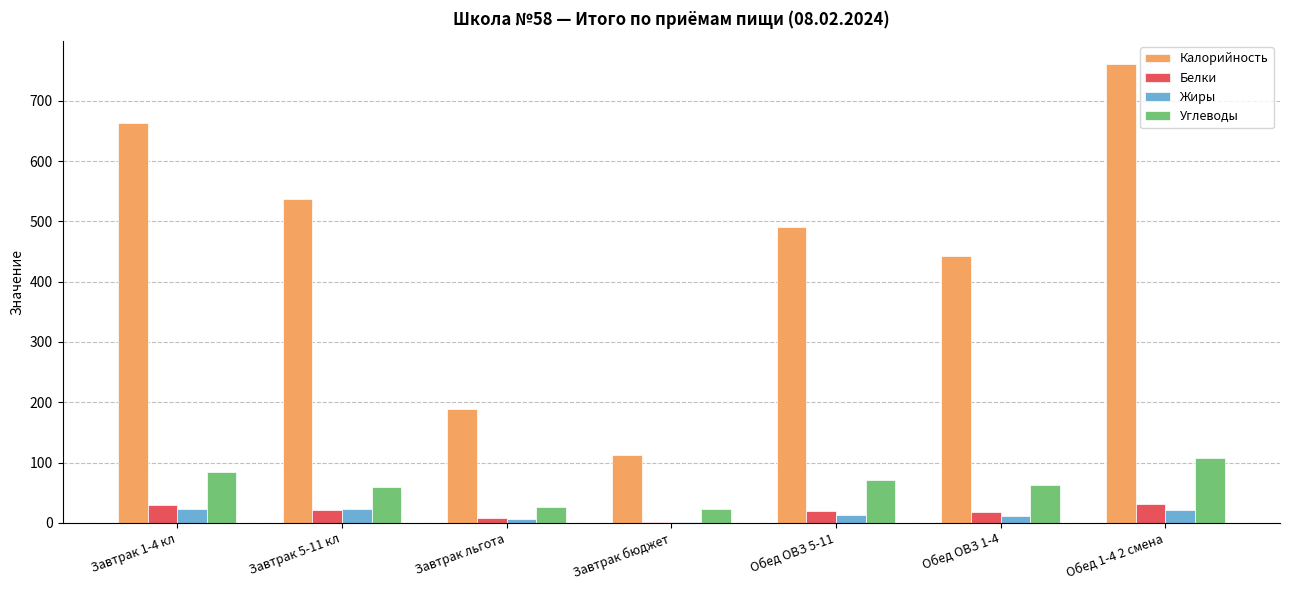

Which series changed the most between Завтрак 5-11 кл and Завтрак льгота?

Калорийность